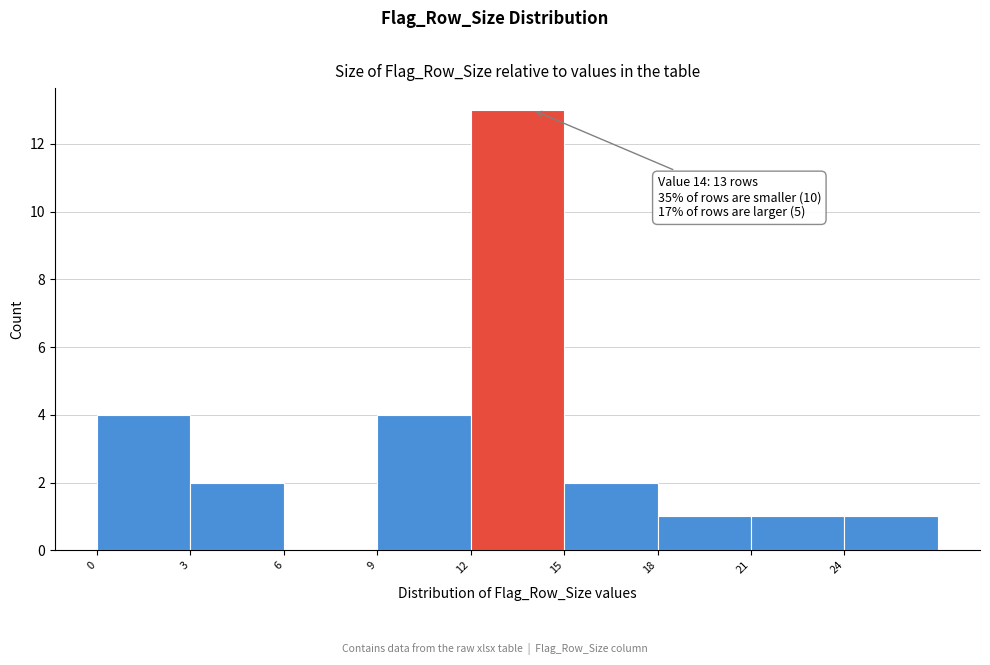

Which range on the x-axis has the tallest bar?

12 to 15